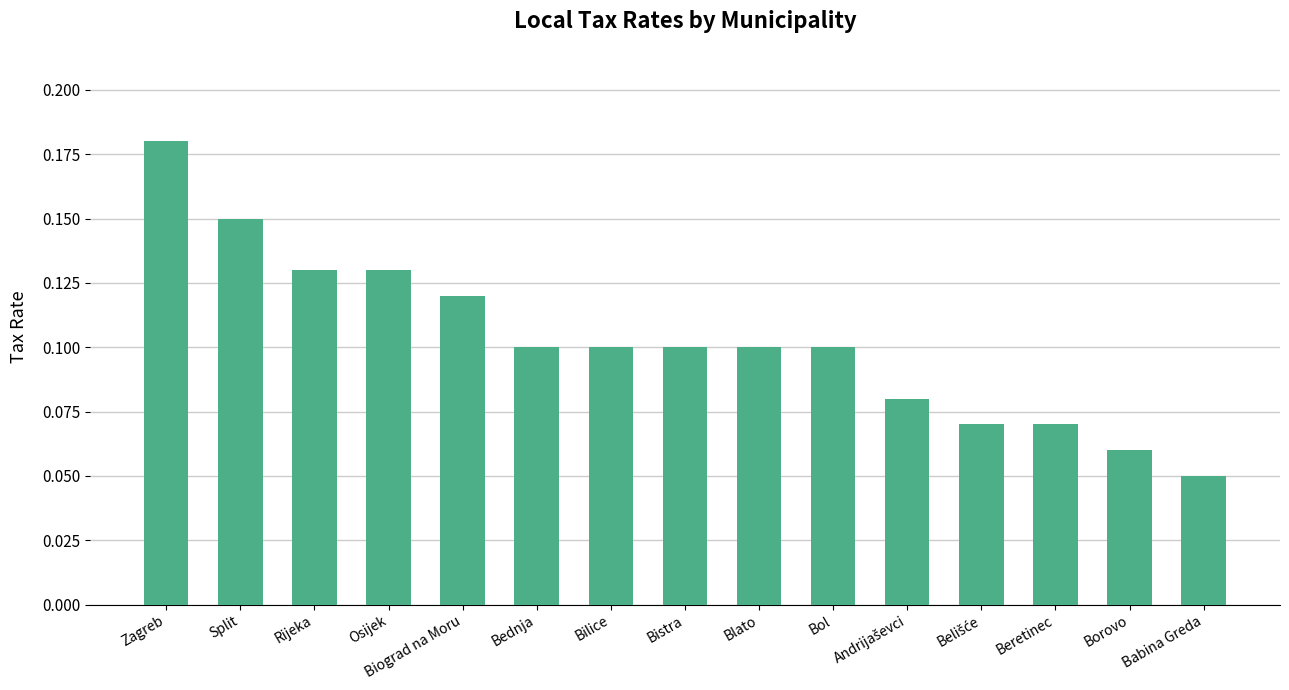

What is the label of the 15th bar from the right?

Zagreb